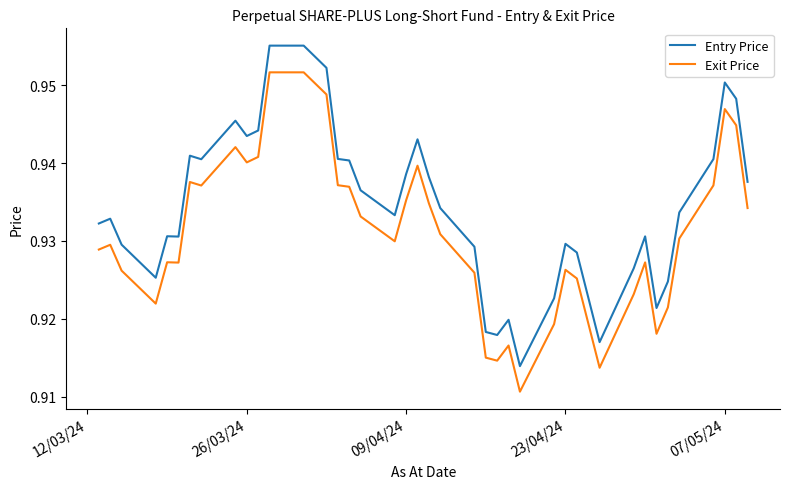

Which series has the largest total across all categories?

Entry Price